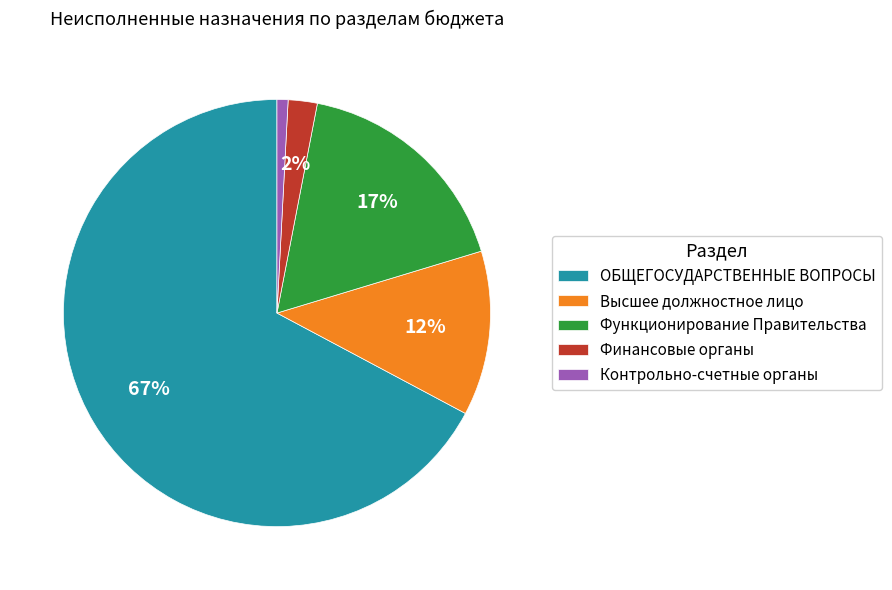

Which slice is the largest?

ОБЩЕГОСУДАРСТВЕННЫЕ ВОПРОСЫ